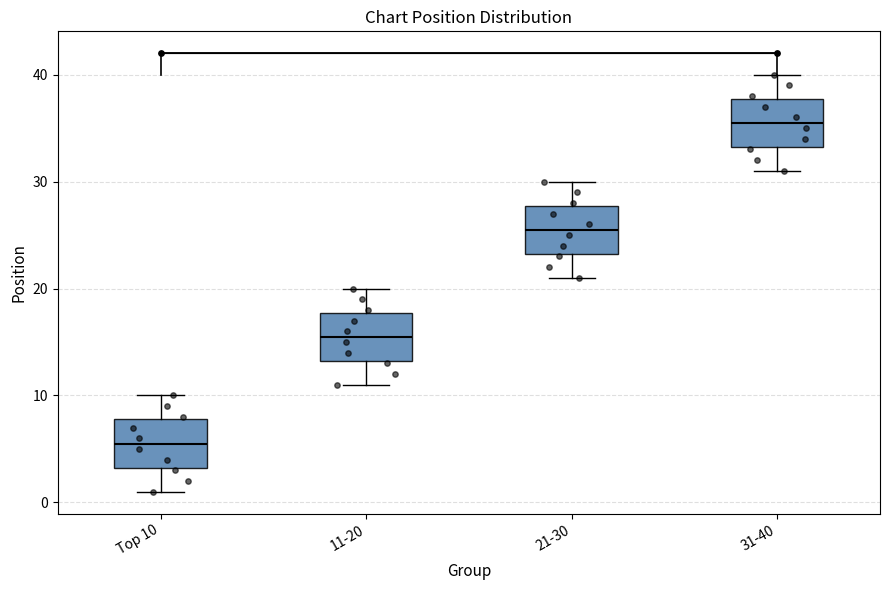

Where does the lower whisker of the box for Top 10 end on the y-axis? The values are not printed on the chart, so give them approximately, as read against the axis.

1